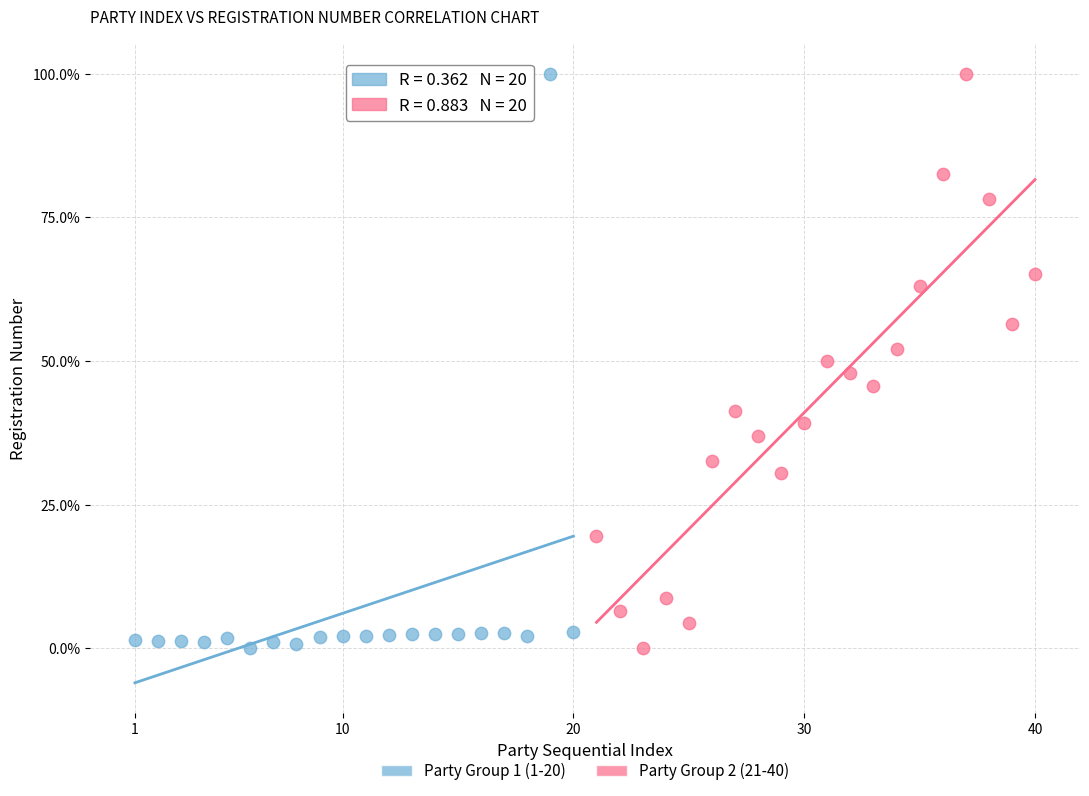

What are all the series names shown in the legend?

Party Group 1 (1-20), Party Group 2 (21-40)